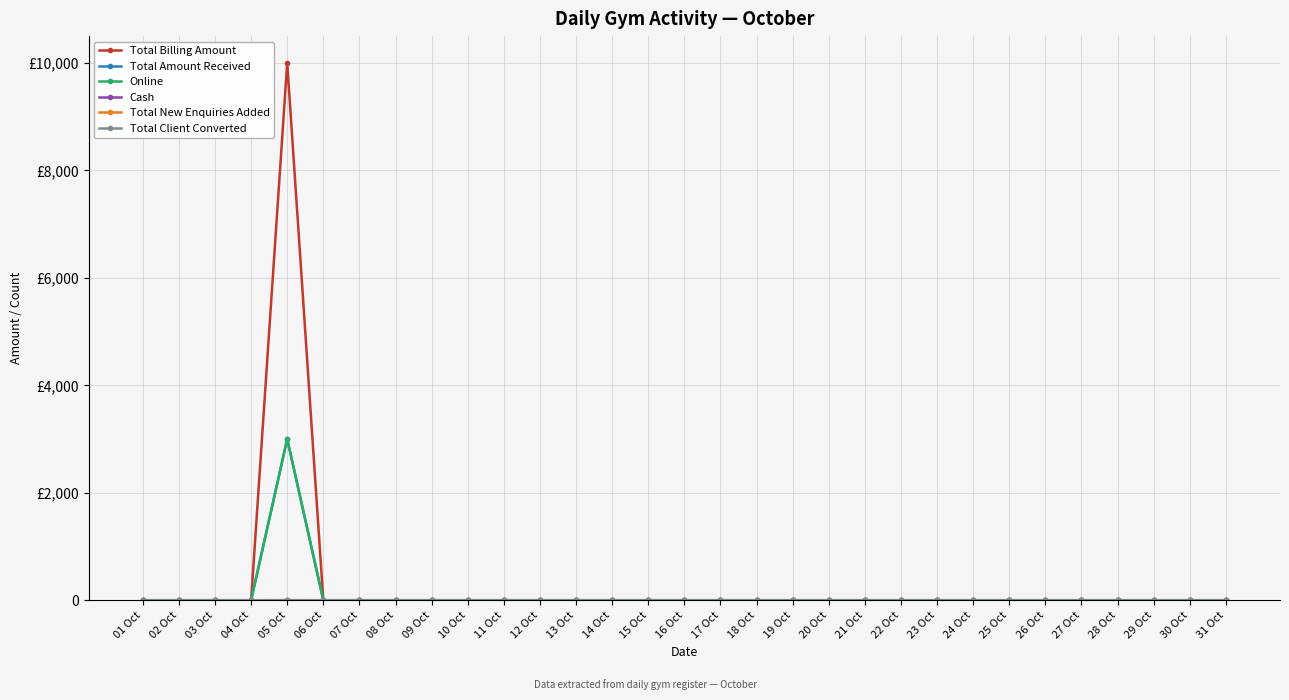

Between 18 Oct and 13 Oct, which is larger?

18 Oct